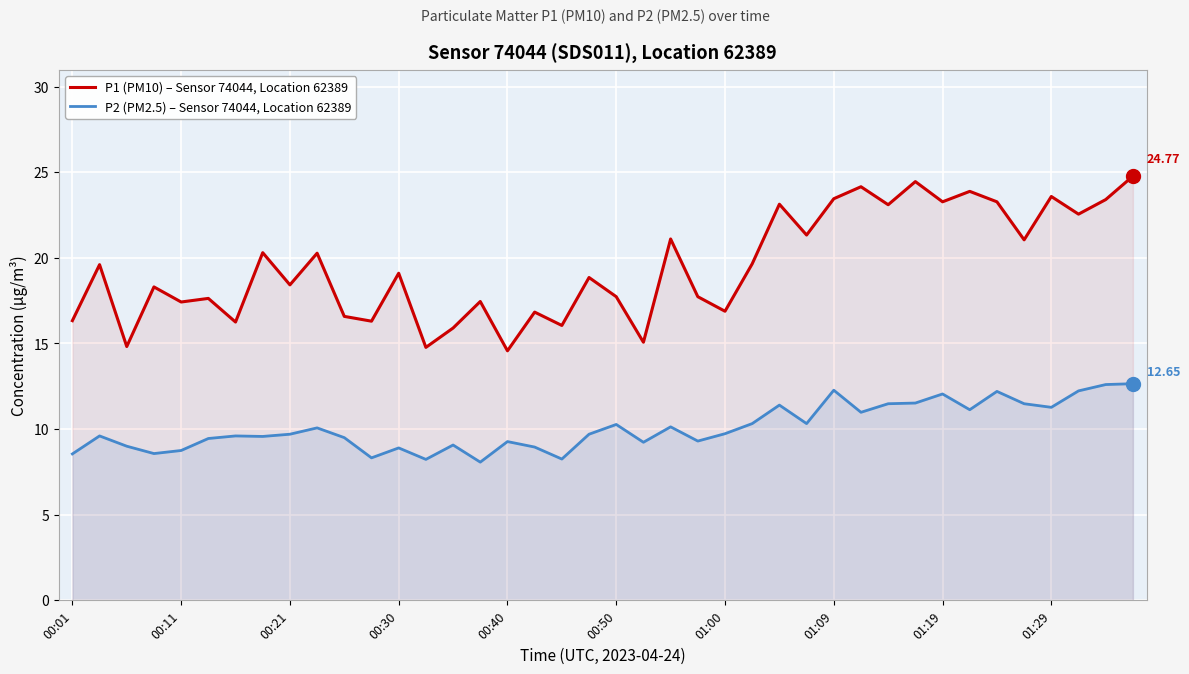

What is the sum of all P2 (PM2.5) – Sensor 74044, Location 62389 values?

403.7